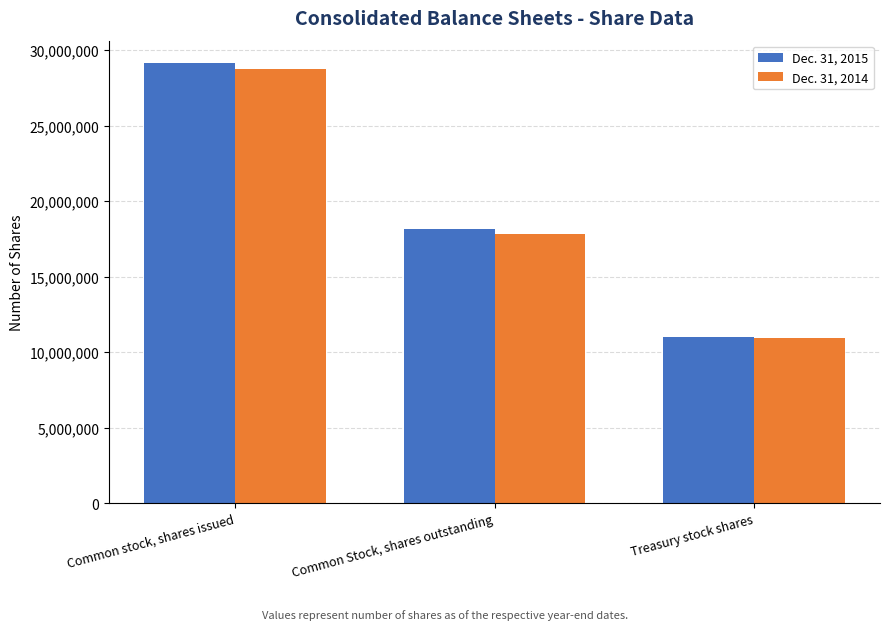

At how many categories does at least one series exceed 18985540?

1